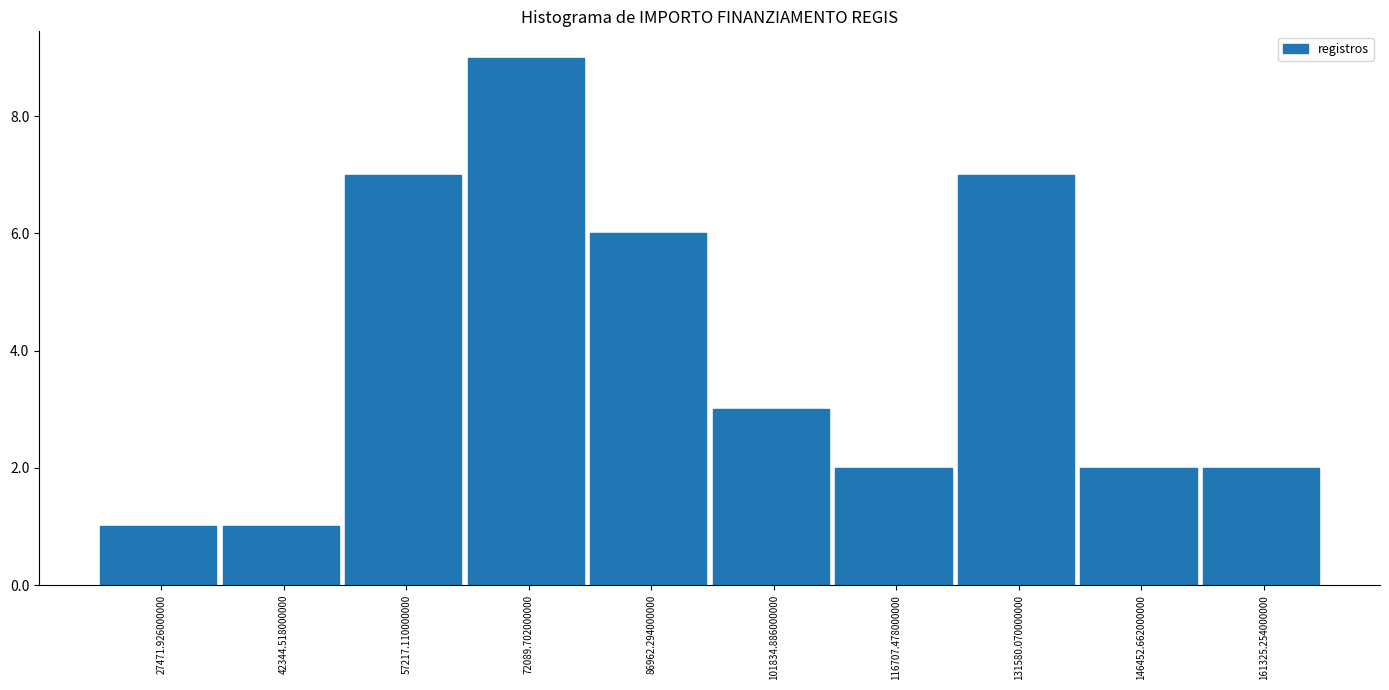

Which range on the x-axis has the tallest bar?

64000 to 80000